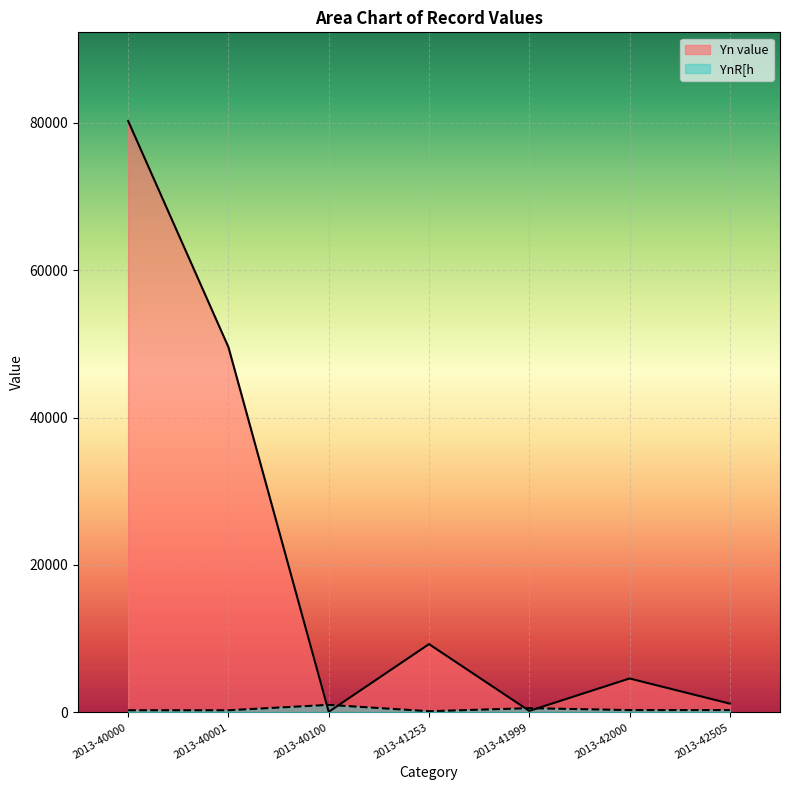

What is the highest value of the Yn value series?

80247